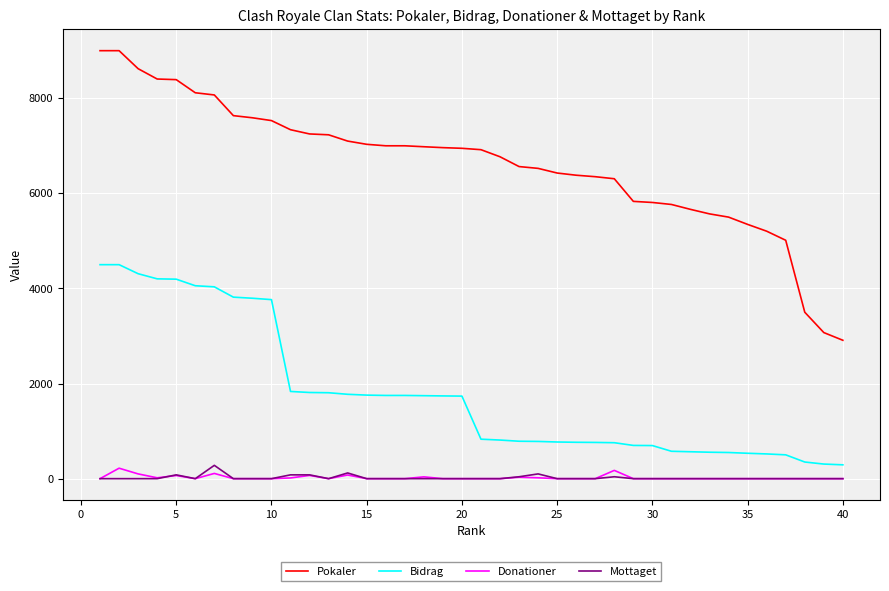

Which series has the largest total across all categories?

Pokaler